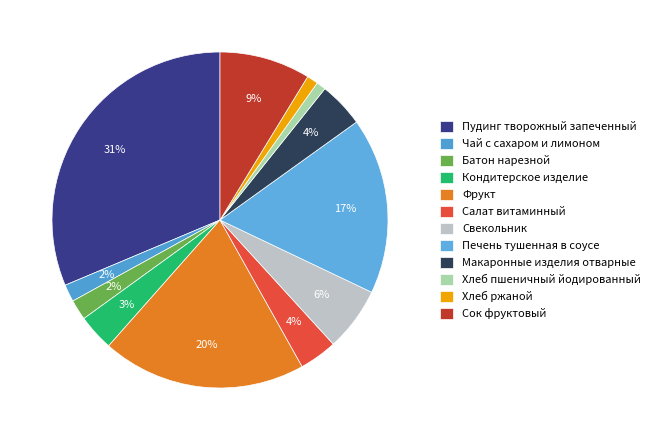

Does any single category account for the majority?

No